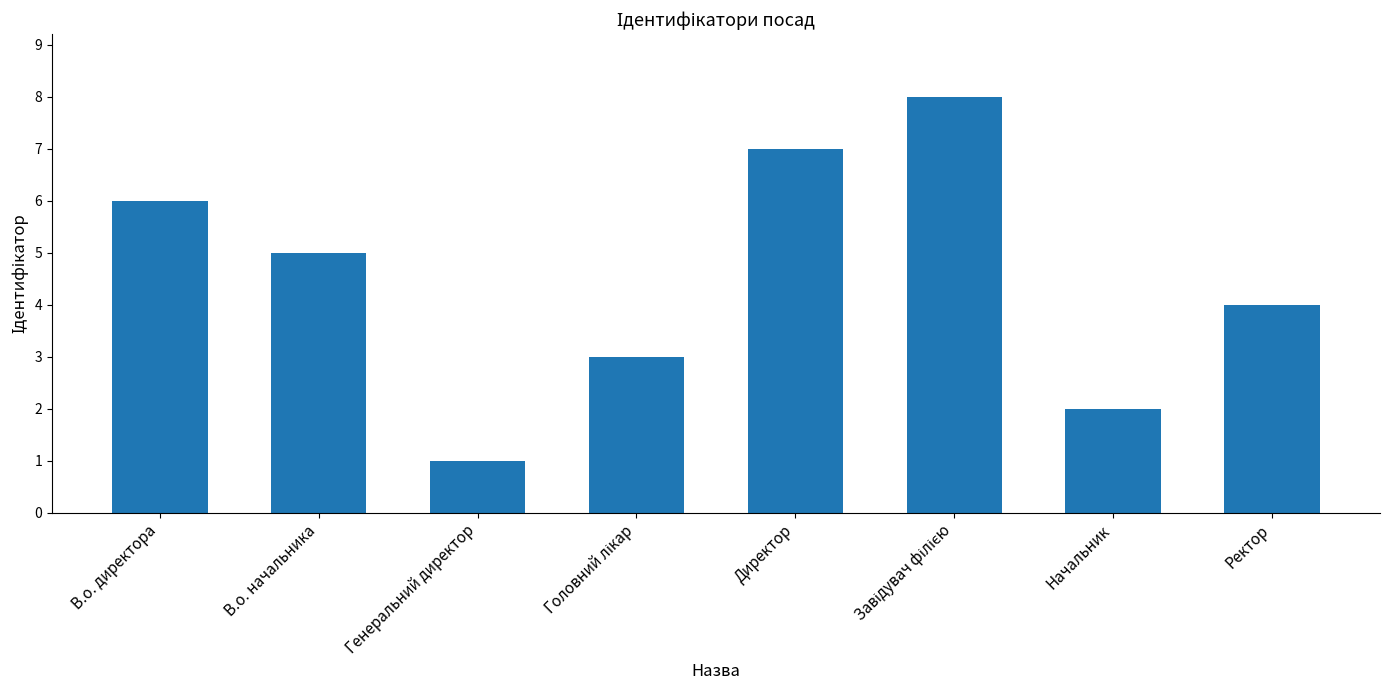

Between Генеральний директор and В.о. директора, which is larger?

В.о. директора